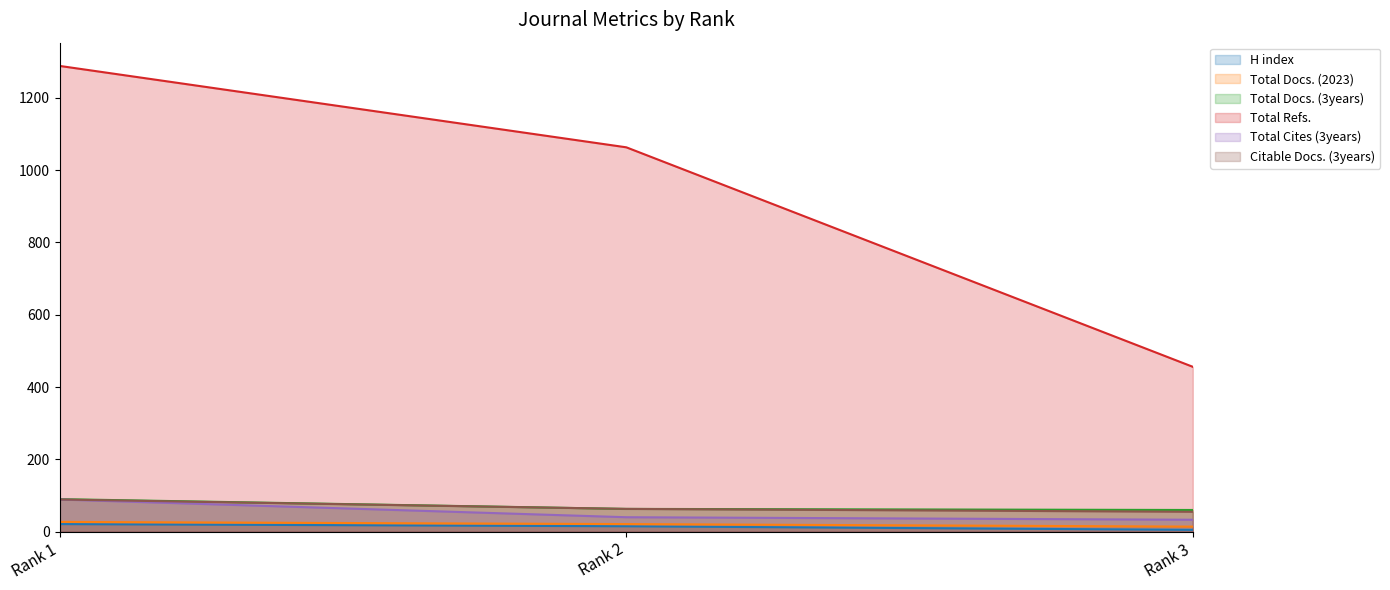

What are all the series names shown in the legend?

H index, Total Docs. (2023), Total Docs. (3years), Total Refs., Total Cites (3years), Citable Docs. (3years)